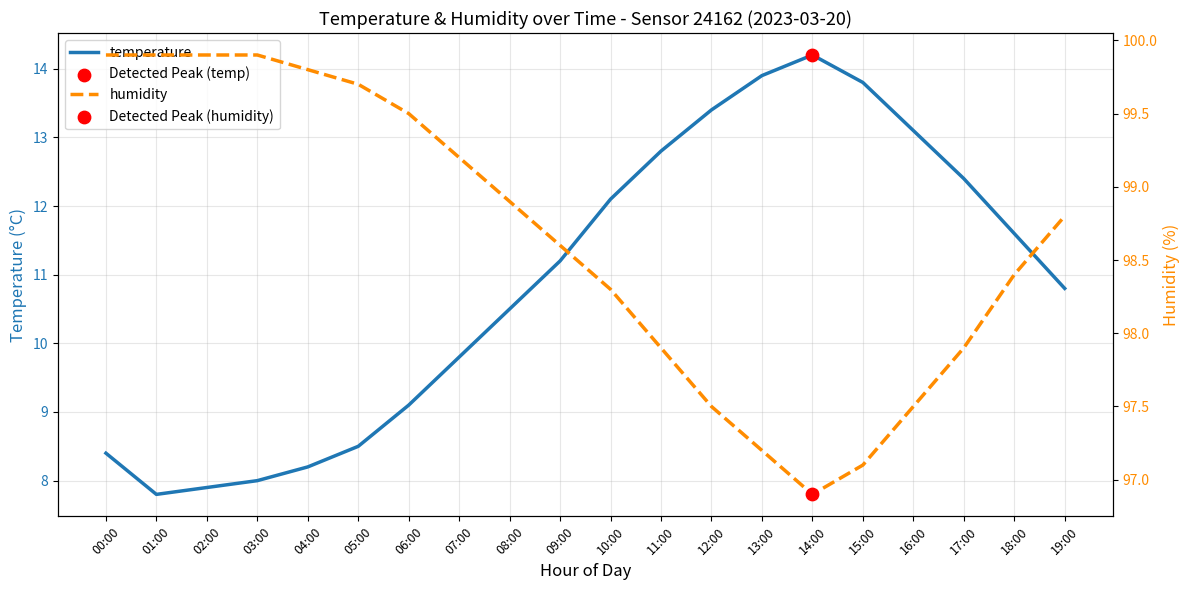

Which series contains the highest Y value?

humidity